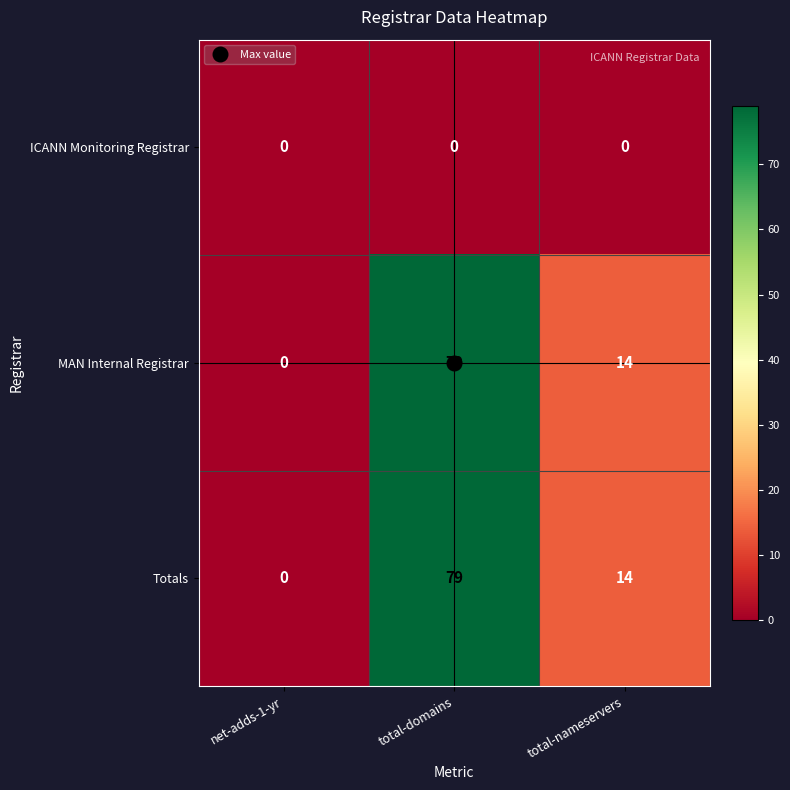

Count the number of categories in the chart.

3